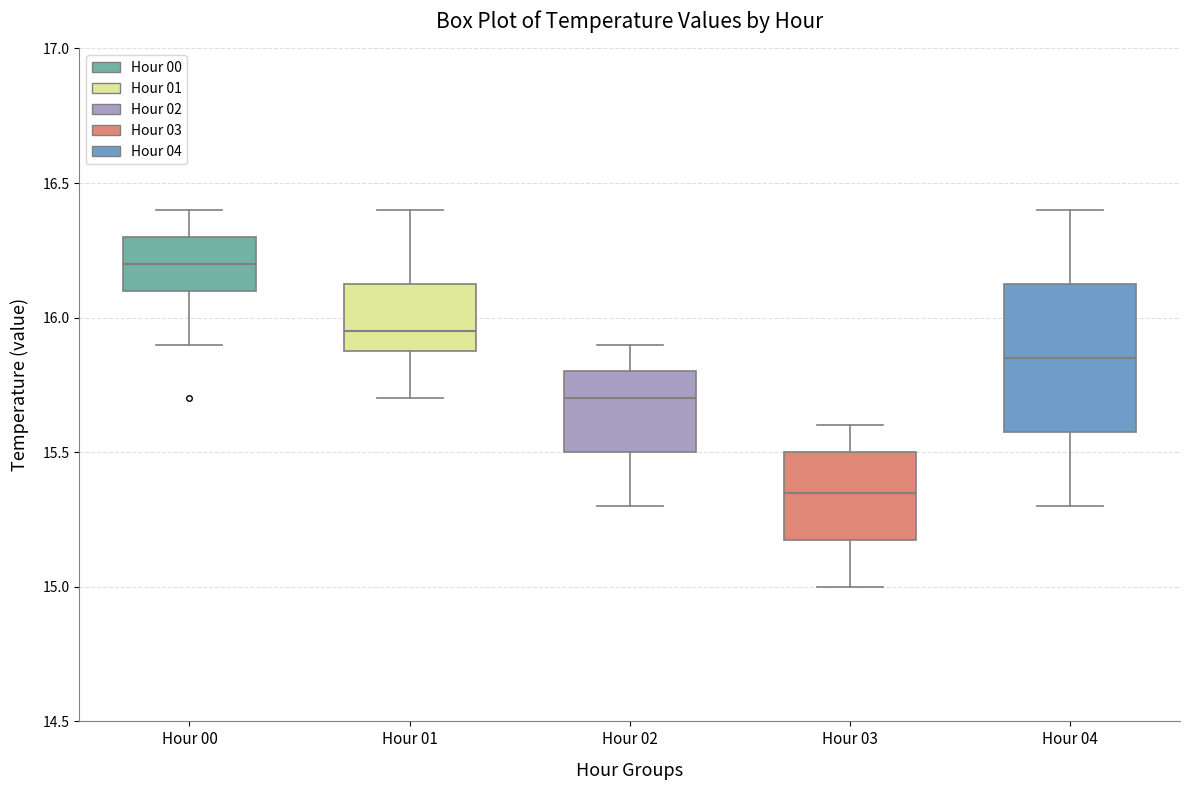

Comparing the boxes themselves (not the whiskers), which one is the tallest?

Hour 04